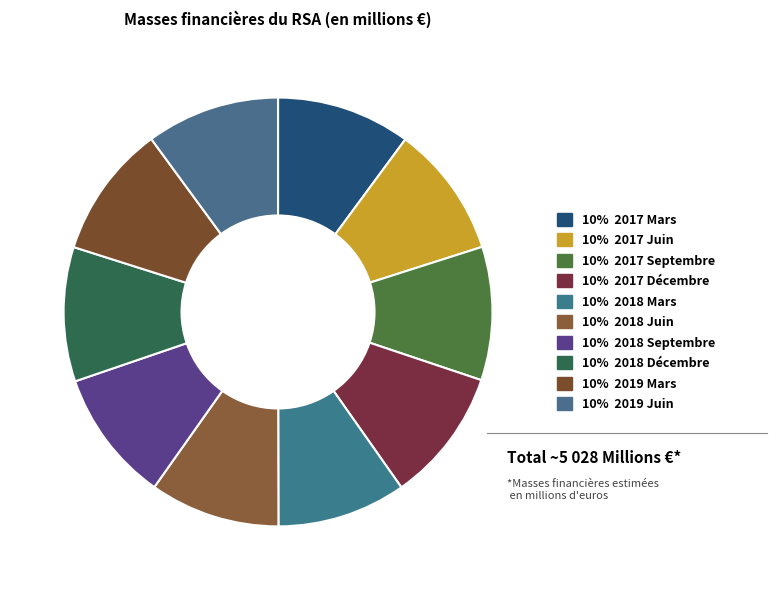

Count the number of slices in the pie.

10